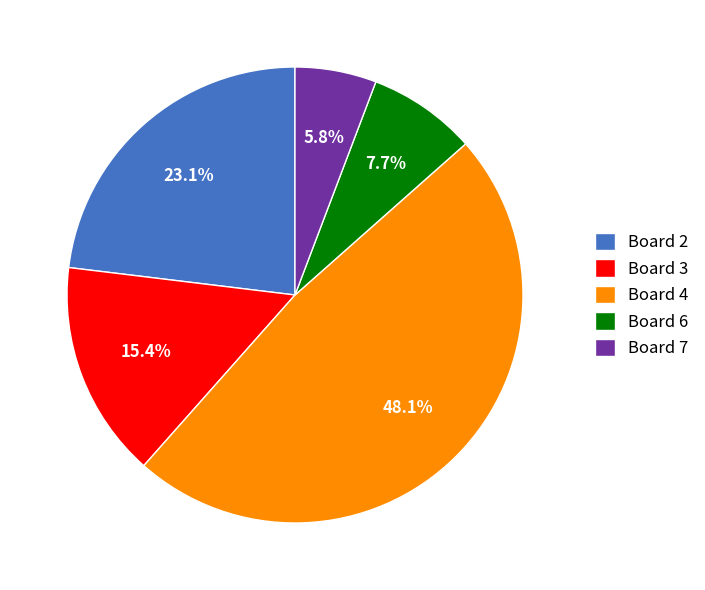

How many slices are in this pie chart?

5